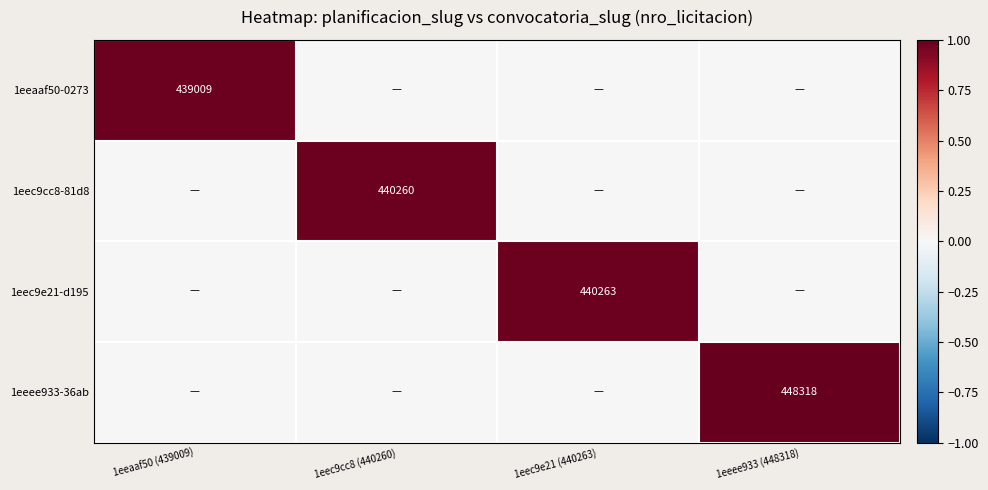

Rank the series by their maximum value, from lowest to highest.

1eeaaf50-0273, 1eec9cc8-81d8, 1eec9e21-d195, 1eeee933-36ab